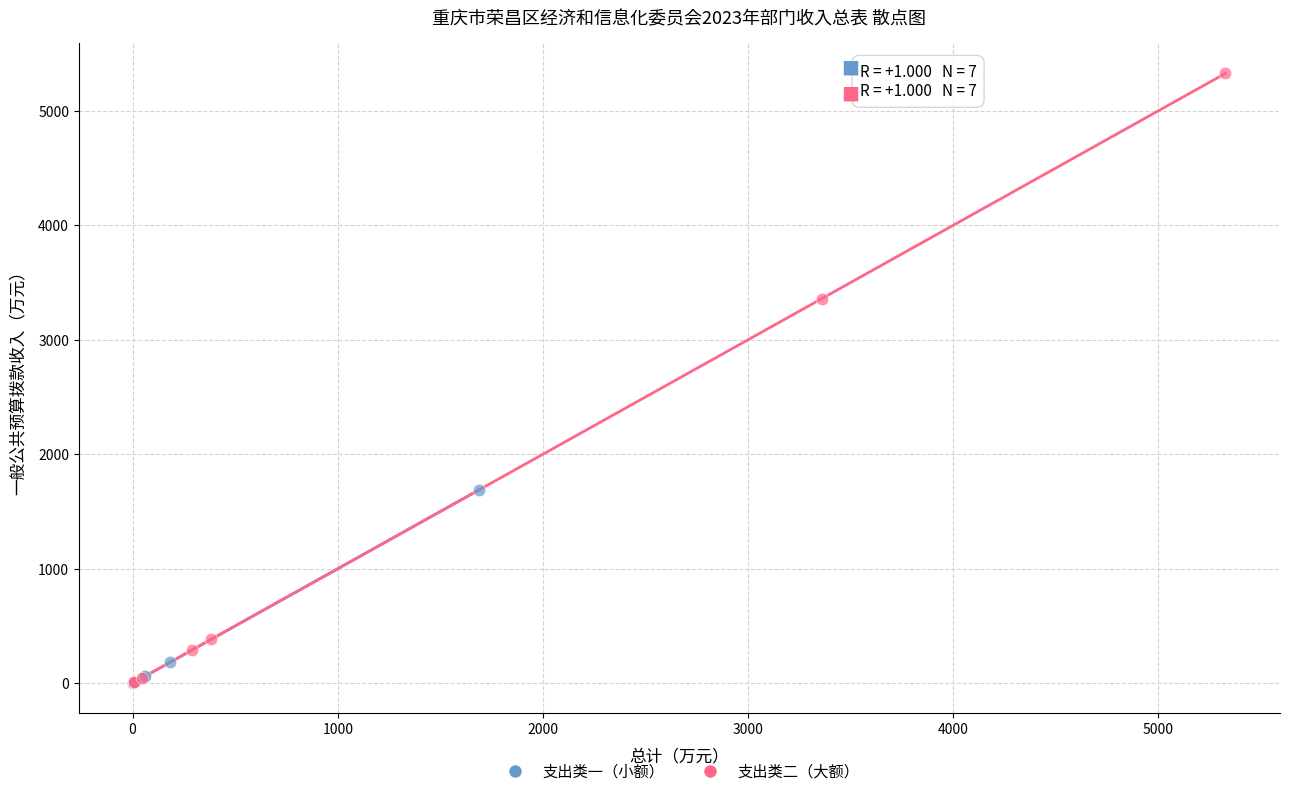

Which series has the largest Y range (max minus min)?

支出类二（大额）